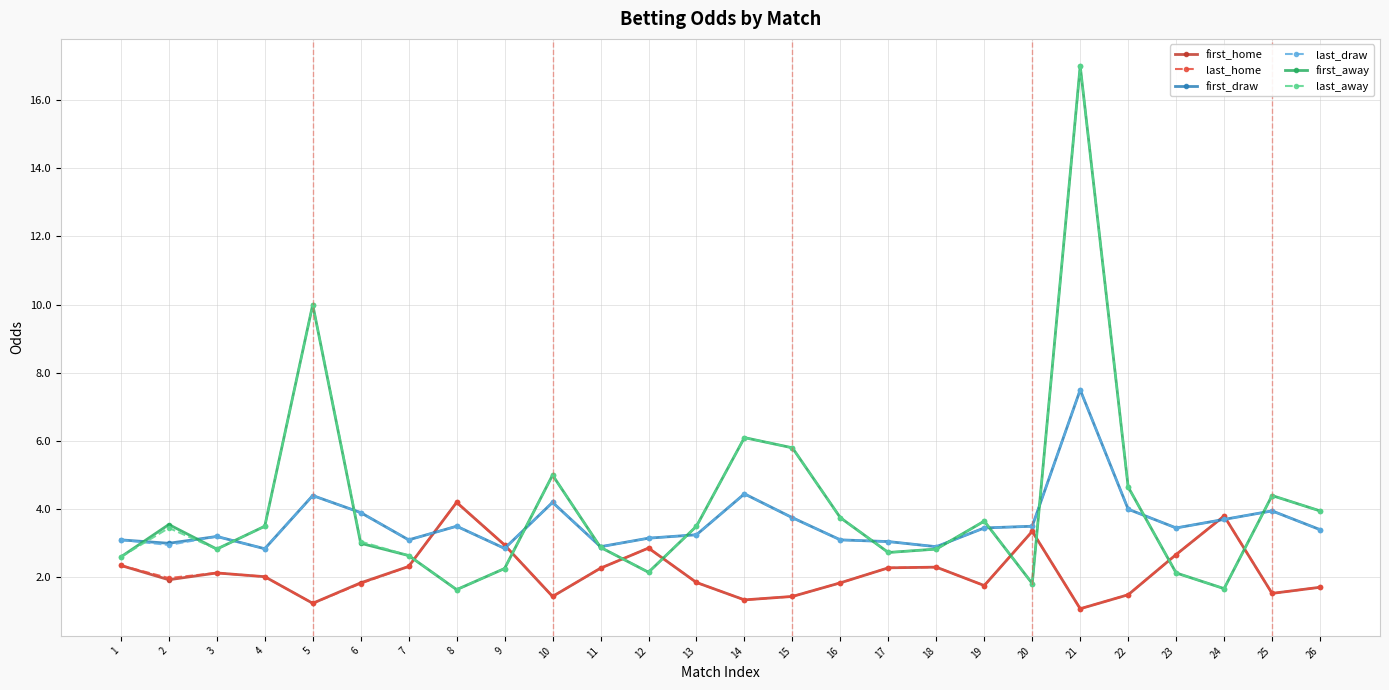

Is the value of first_home at 5 greater than the value of last_home at 19?

No